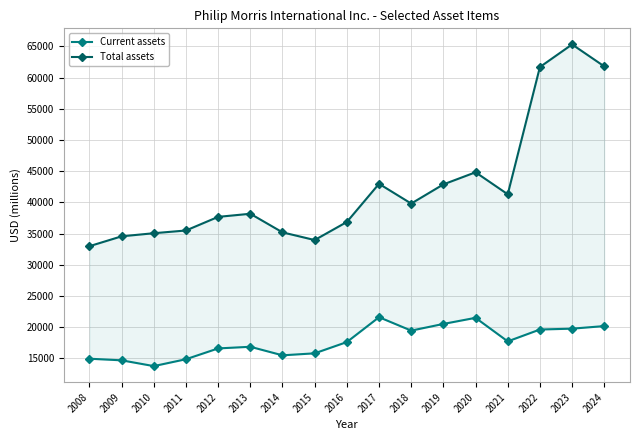

Where is Current assets nearest to the value 17675?

2021